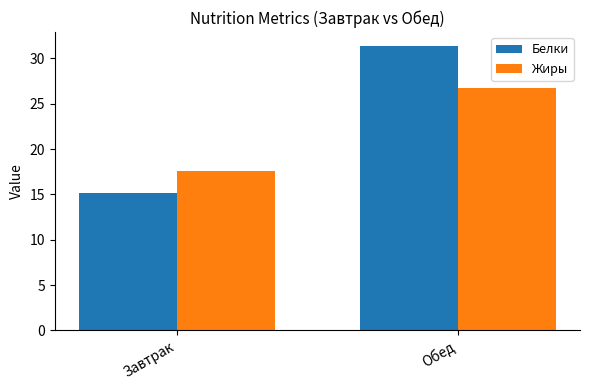

Which series has the largest range (max minus min)?

Белки